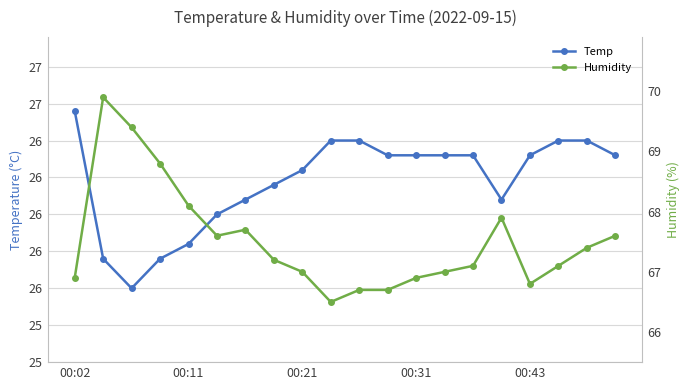

True or false: Temp and Humidity cross at least once.

False